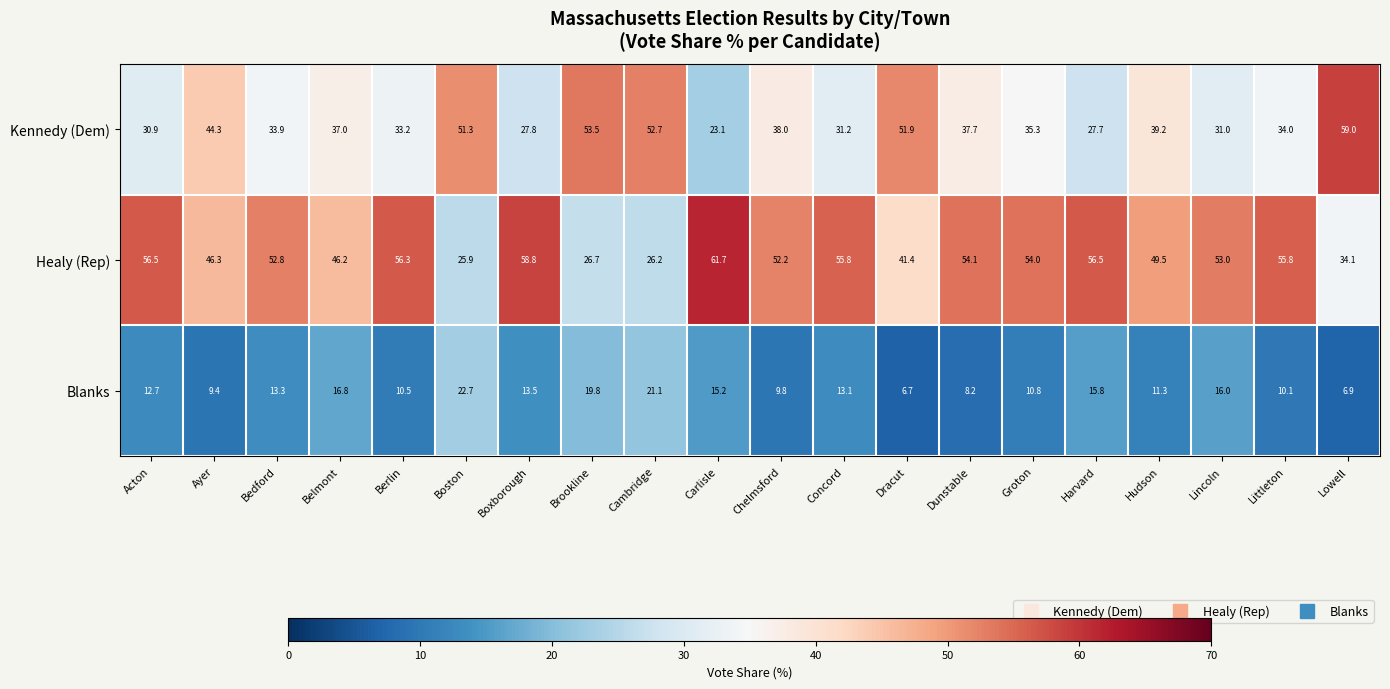

What is the difference between the maximum and minimum values in the Kennedy (Dem) series?

35.9